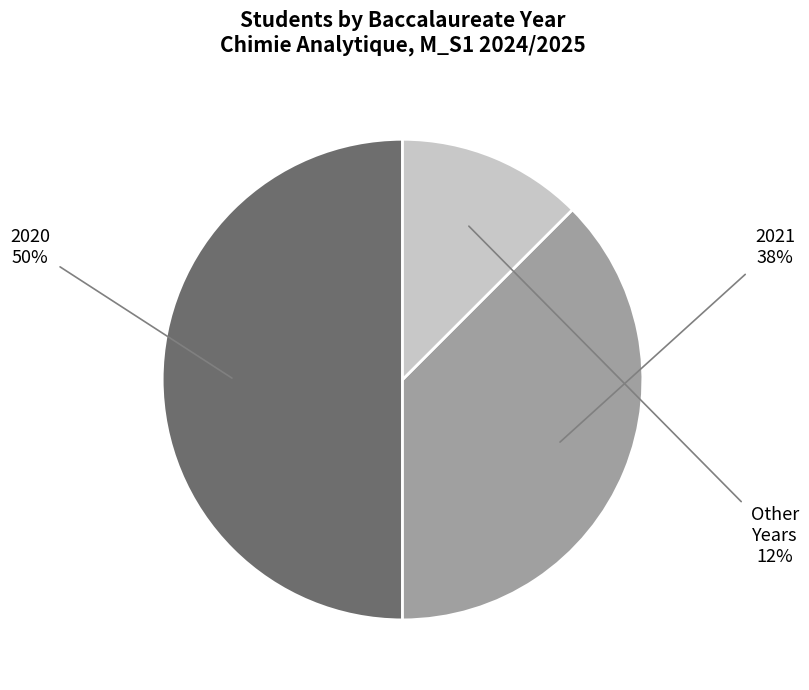

Which slice is the largest?

2020